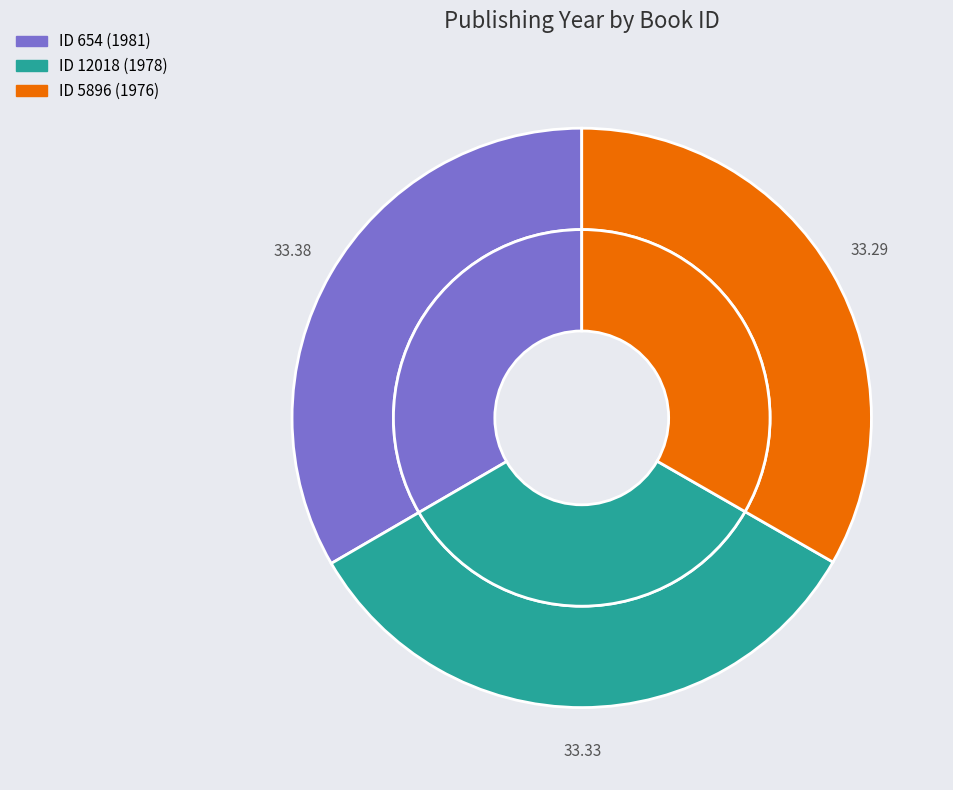

What is the largest slice in the pie chart?

654